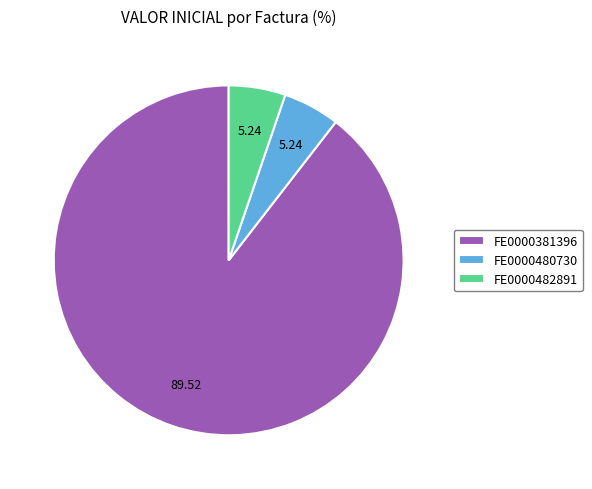

How many slices are in this pie chart?

3